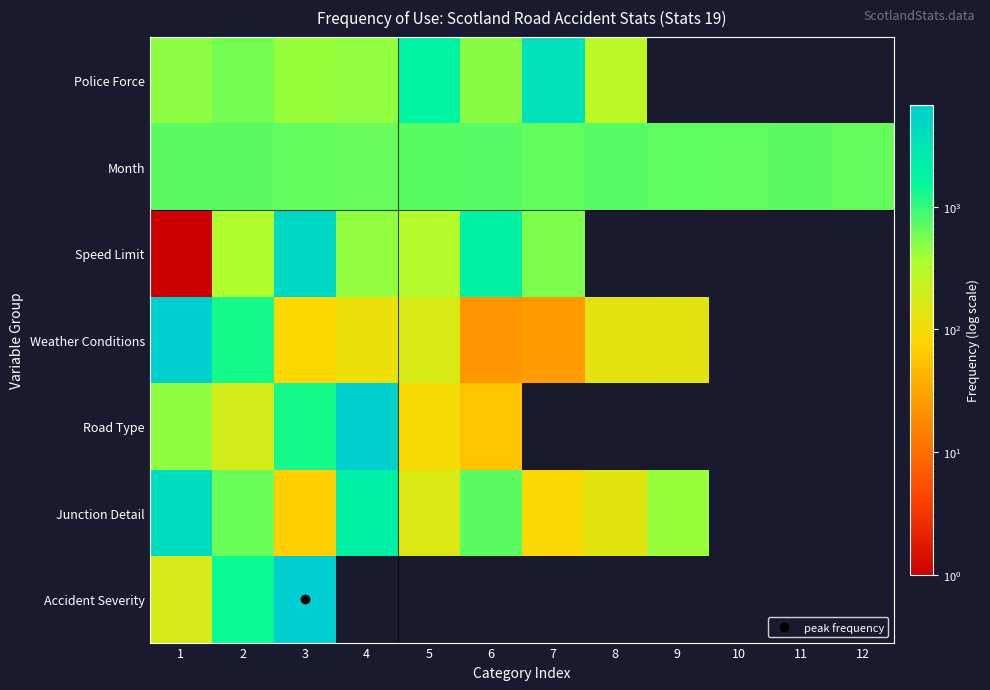

At 5, list the series in order from largest to smallest.

Police Force, Month, Speed Limit, Weather Conditions, Junction Detail, Accident Severity, Road Type